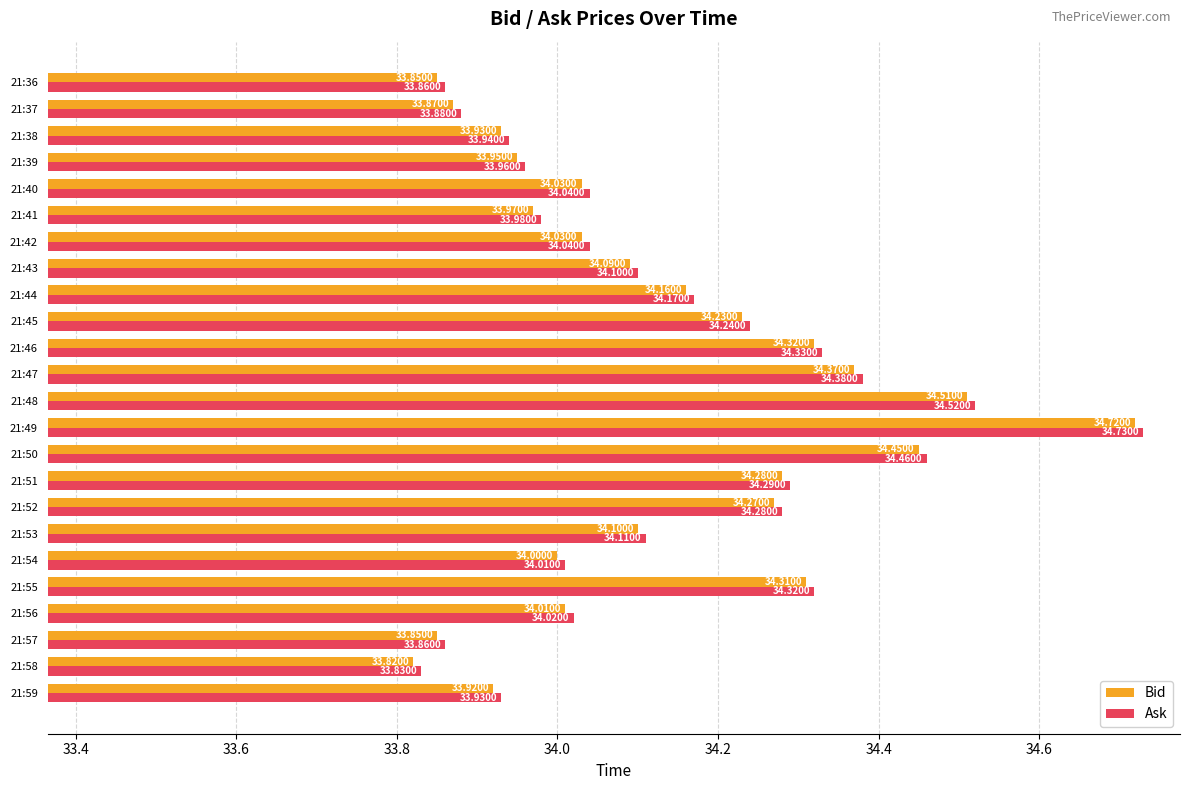

What is the difference between the maximum and second lowest values in the Ask series?

0.9